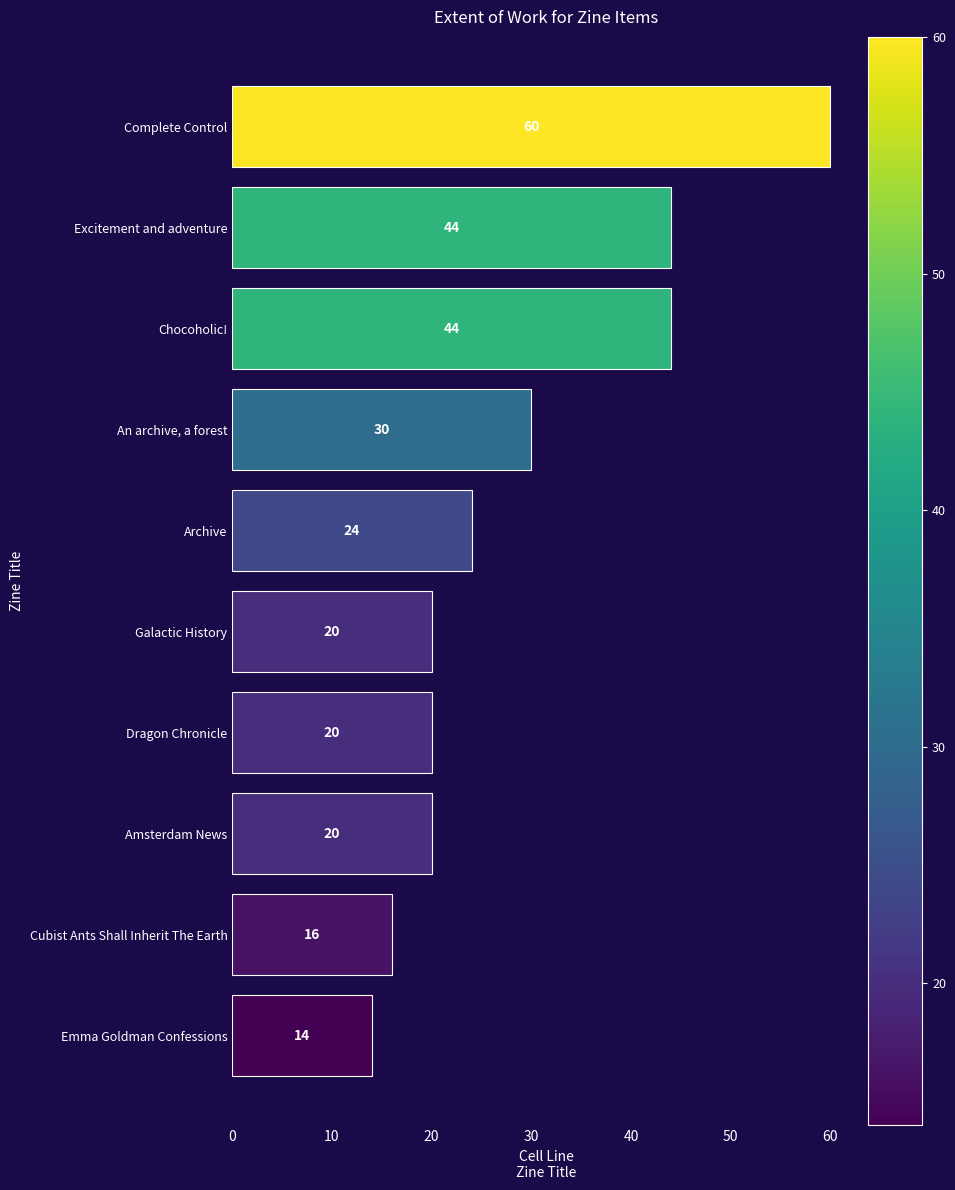

What is the label of the 4th bar from the top?

An archive, a forest